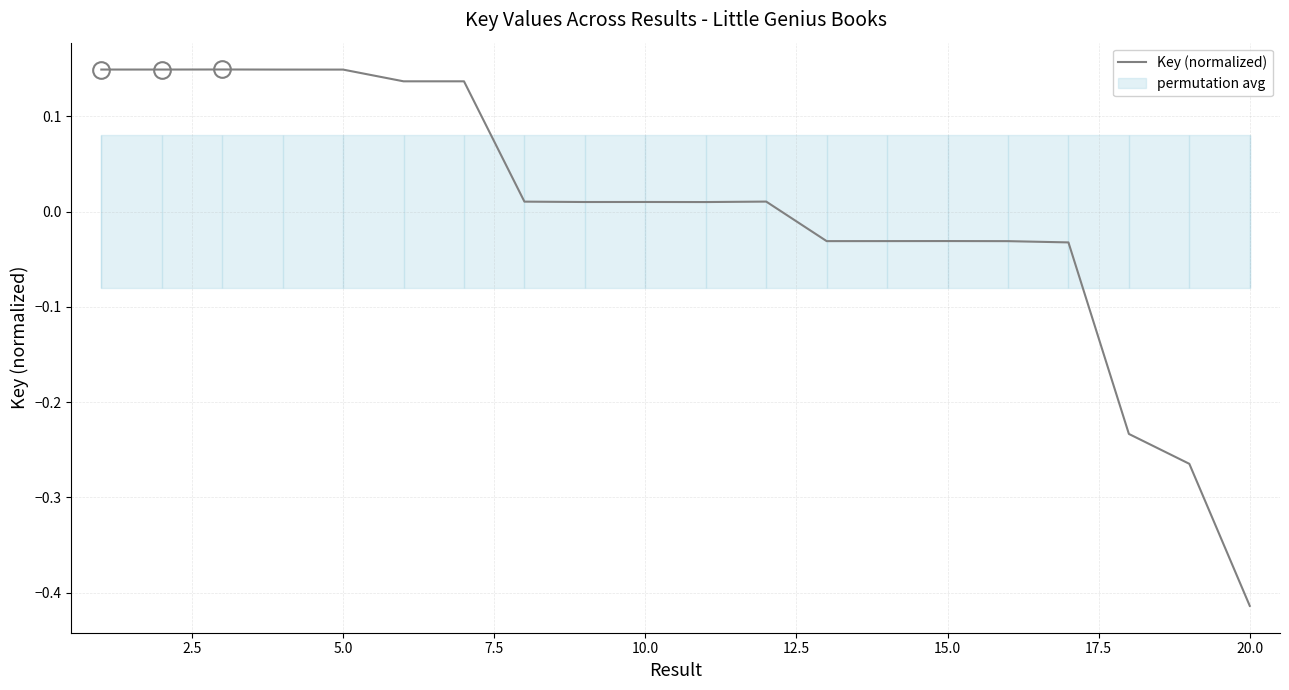

Which category has the lowest value in the Key (normalized) series?

20.0